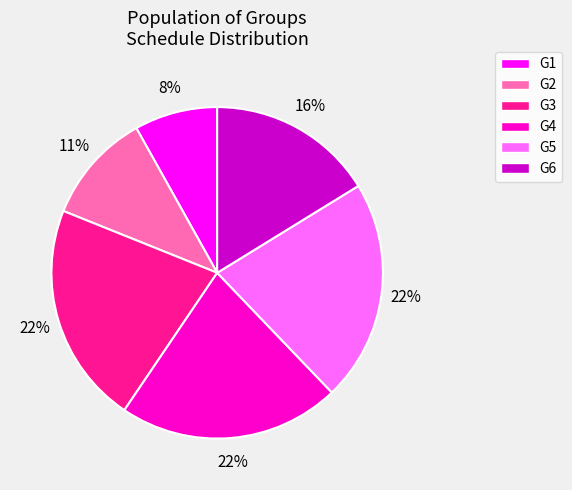

To the nearest percent, what portion does G3 represent?

22%